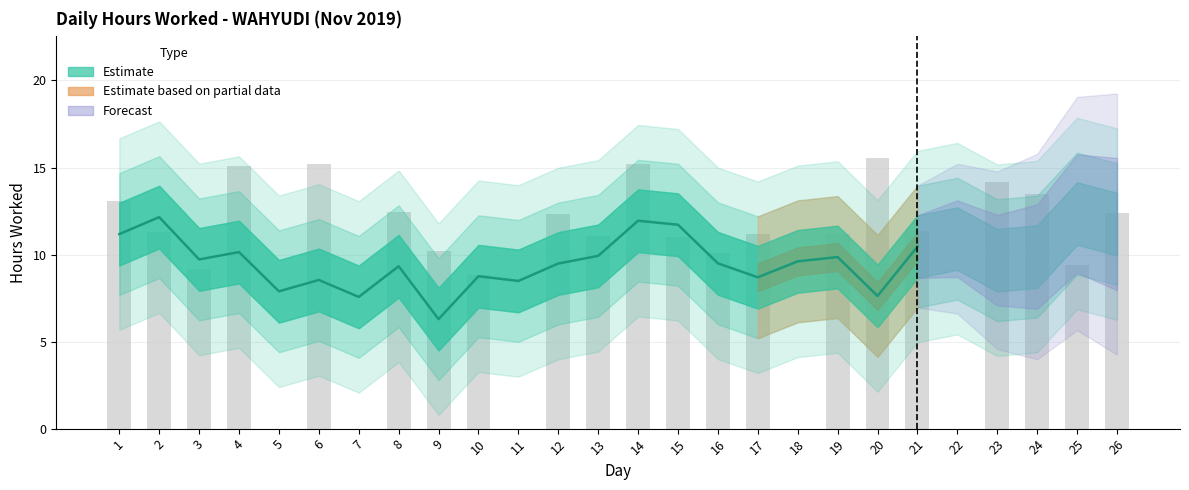

Is it true that the value at 17 is 18.8?

False